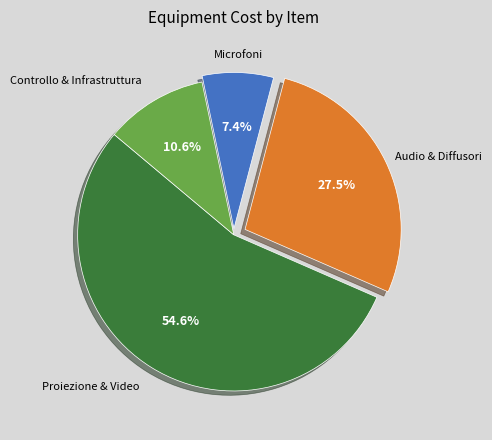

Which category has the smallest portion of the pie?

Microfoni